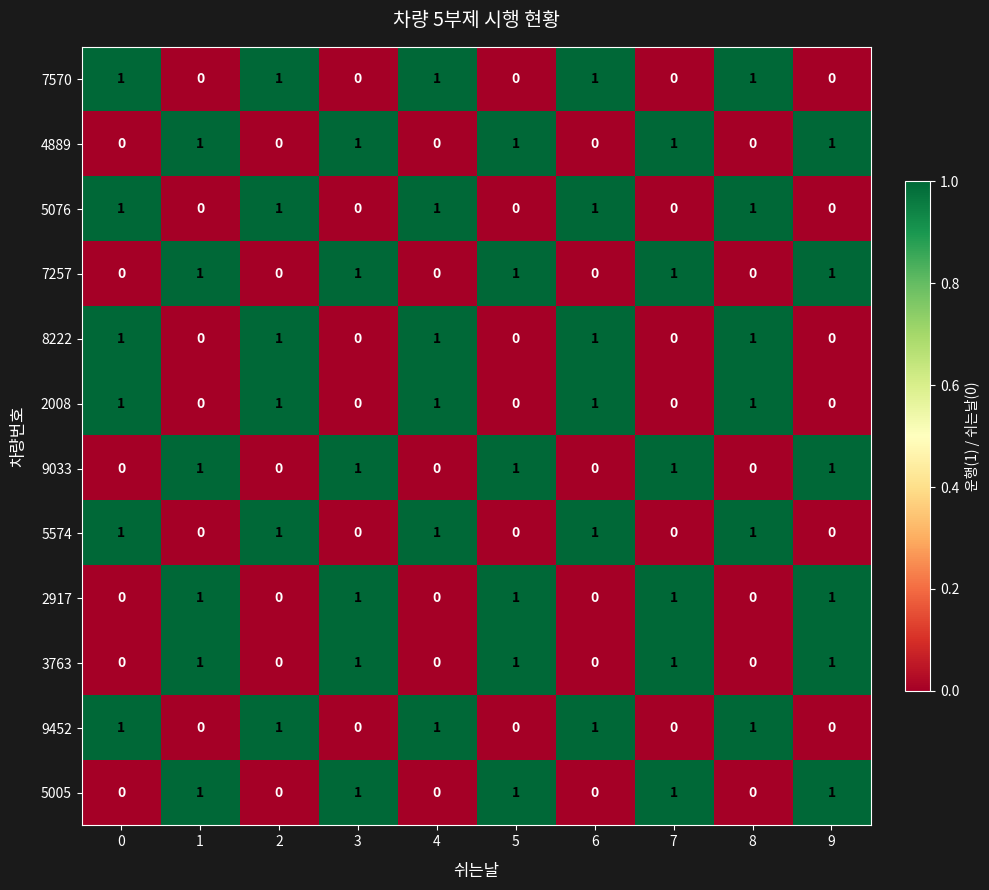

The 5574 series shows 2 at 0. True or false?

False